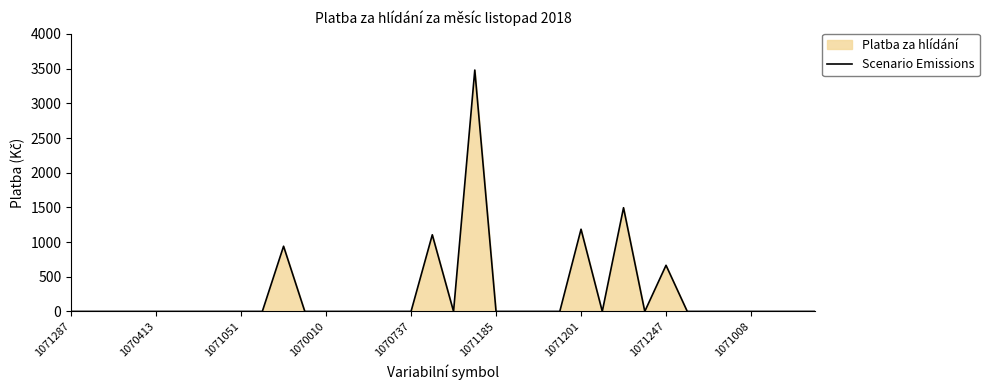

How many points are lower than both their immediate neighbors (excluding endpoints)?

3